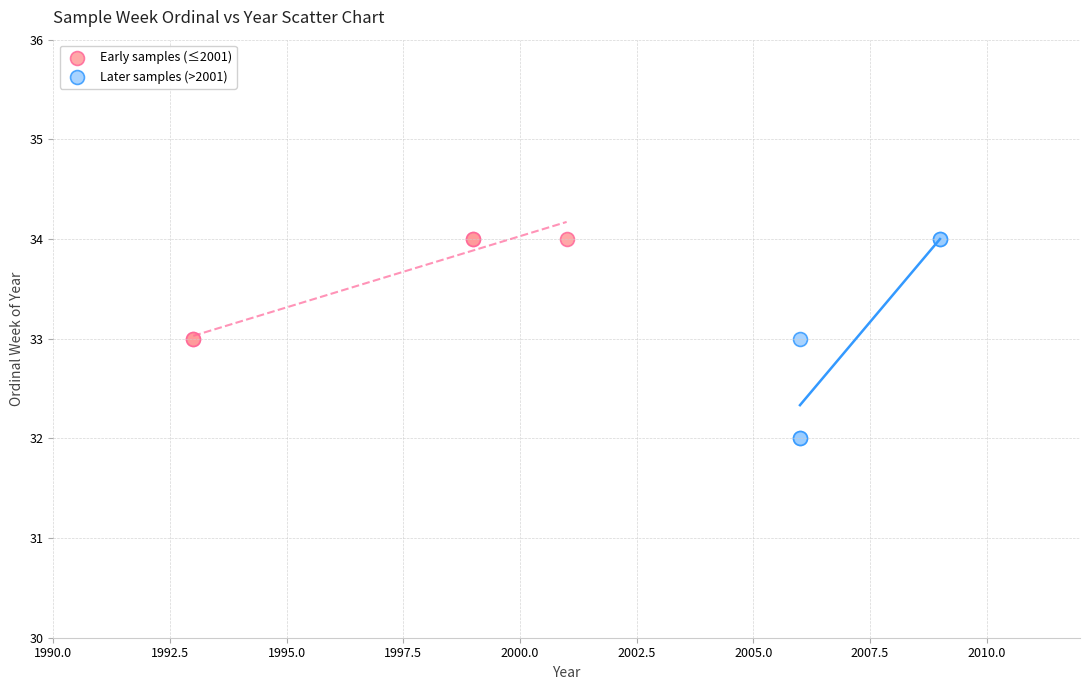

Which series contains the lowest Y value?

Later samples (>2001)